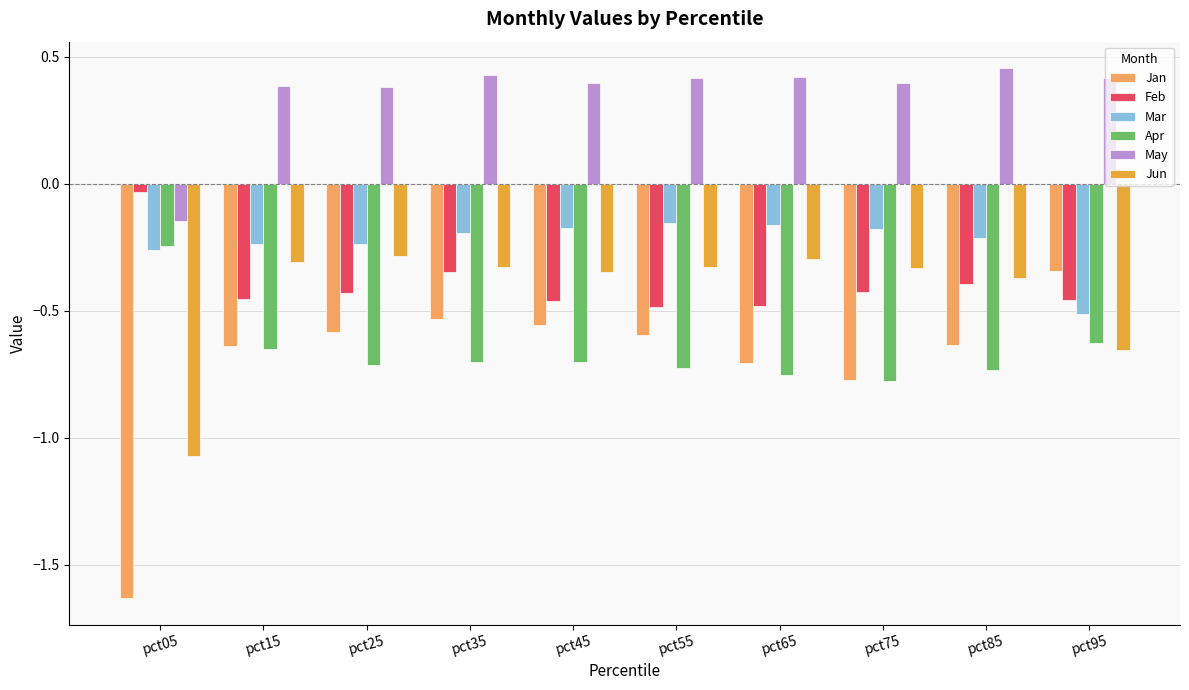

Which category has the lowest value across all series?

pct05